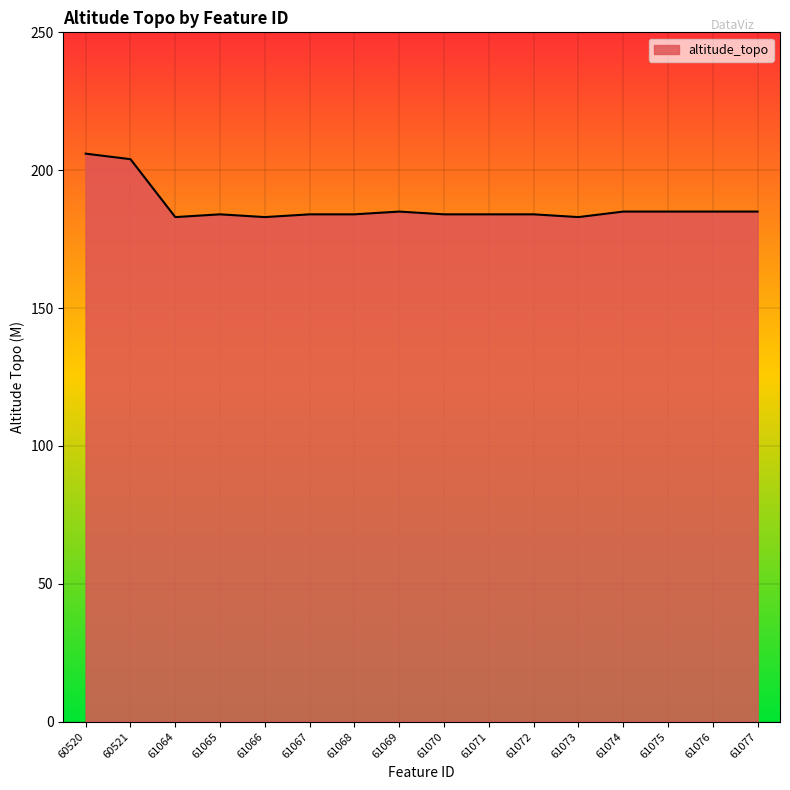

What is the minimum value shown in the chart?

183